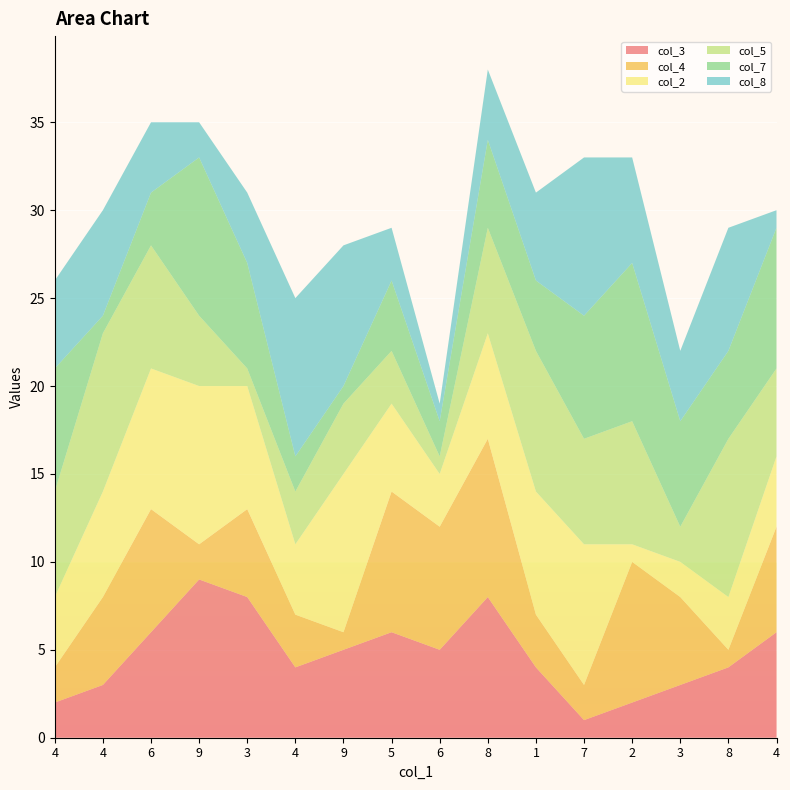

Reading right to left, transcribe all the data shown in this chart.

col_3: 6	4	3	2	1	4	8	5	6	5	4	8	9	6	3	2
col_4: 6	1	5	8	2	3	9	7	8	1	3	5	2	7	5	2
col_2: 4	3	2	1	8	7	6	3	5	9	4	7	9	8	6	4
col_5: 5	9	2	7	6	8	6	1	3	4	3	1	4	7	9	6
col_7: 8	5	6	9	7	4	5	2	4	1	2	6	9	3	1	7
col_8: 1	7	4	6	9	5	4	1	3	8	9	4	2	4	6	5